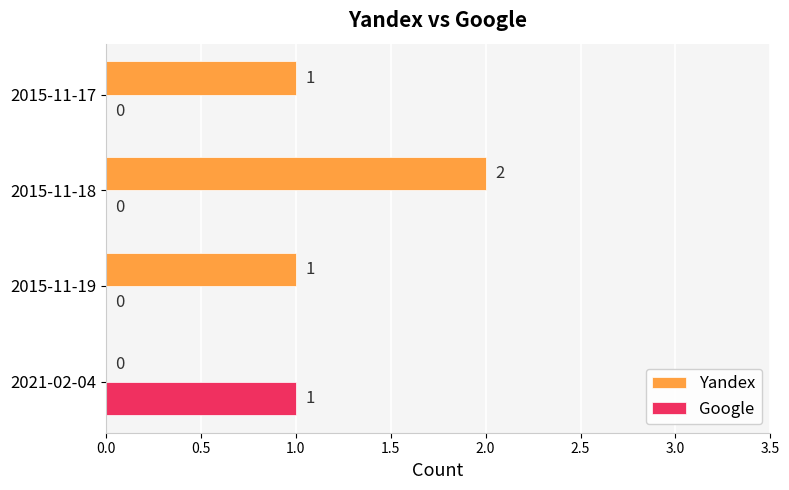

True or false: Yandex has a value of 1 at 2015-11-17.

True